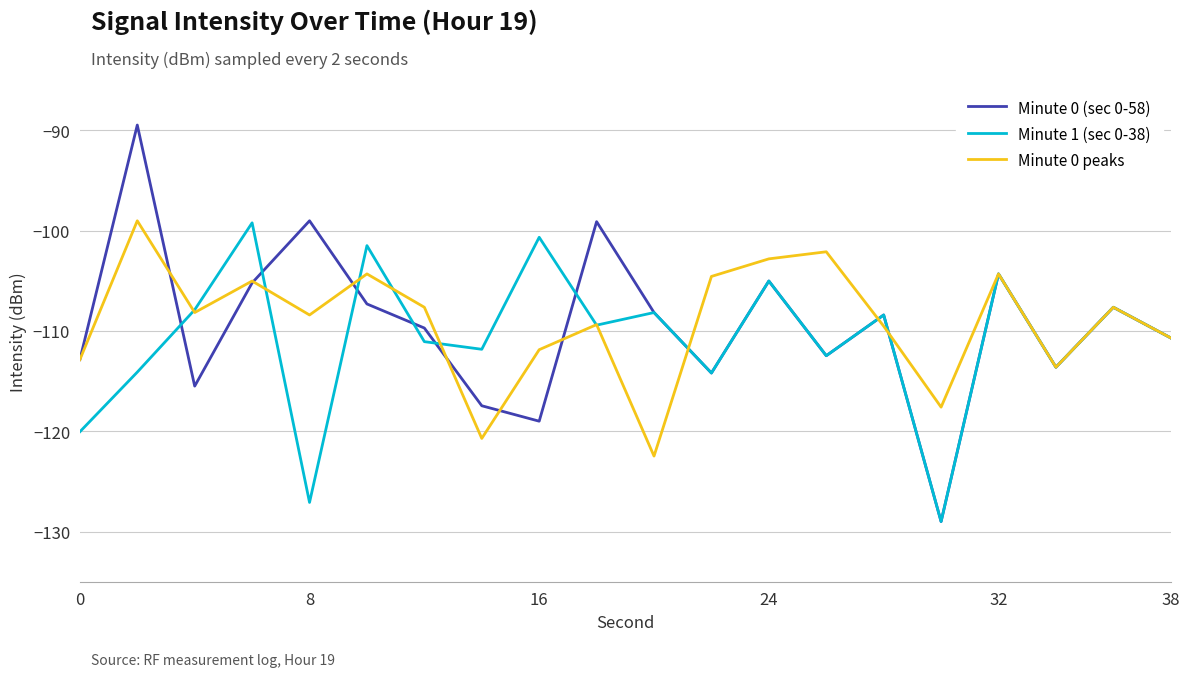

How many values in the Minute 1 (sec 0-38) series exceed -109?

9